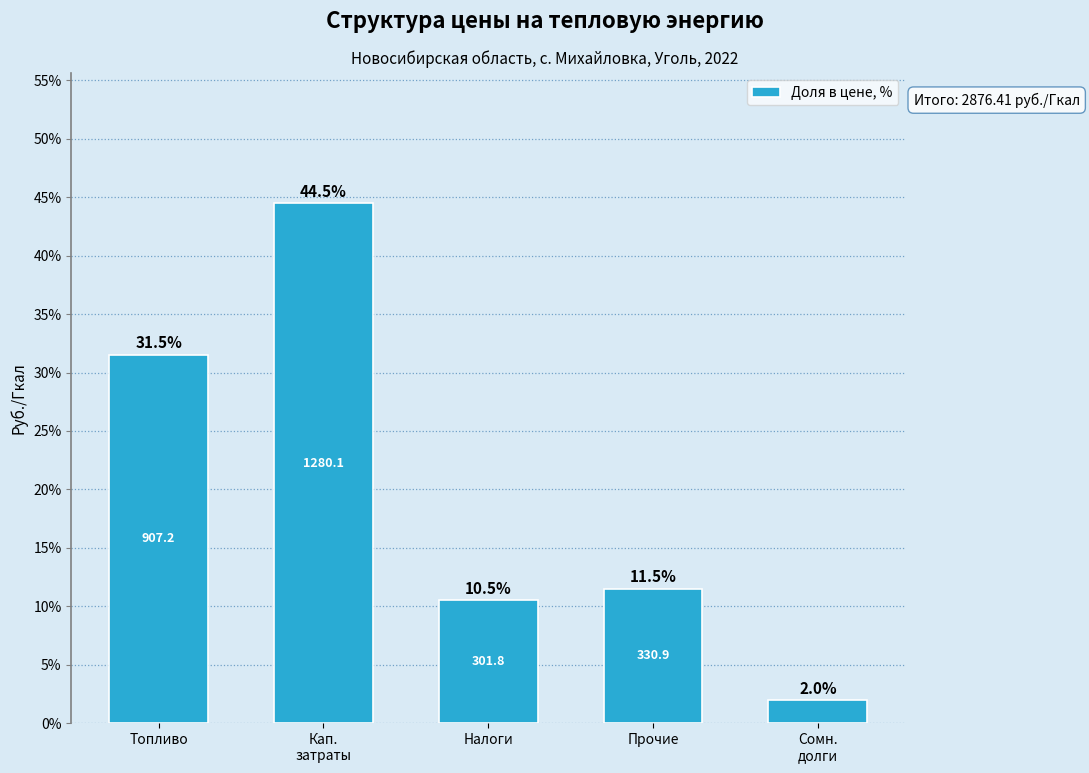

Reading right to left, what are all the values shown in this chart?

2.0	11.5	10.5	44.5	31.5